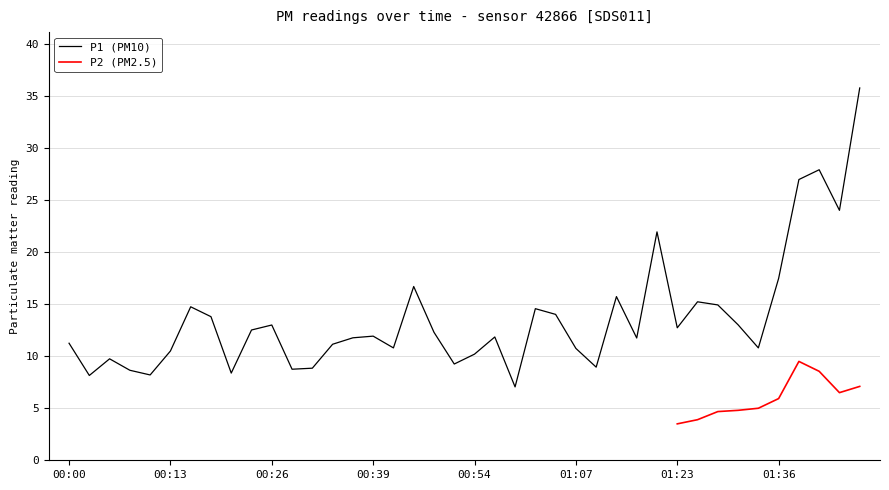

What is the approximate value at 01:34?

10.8